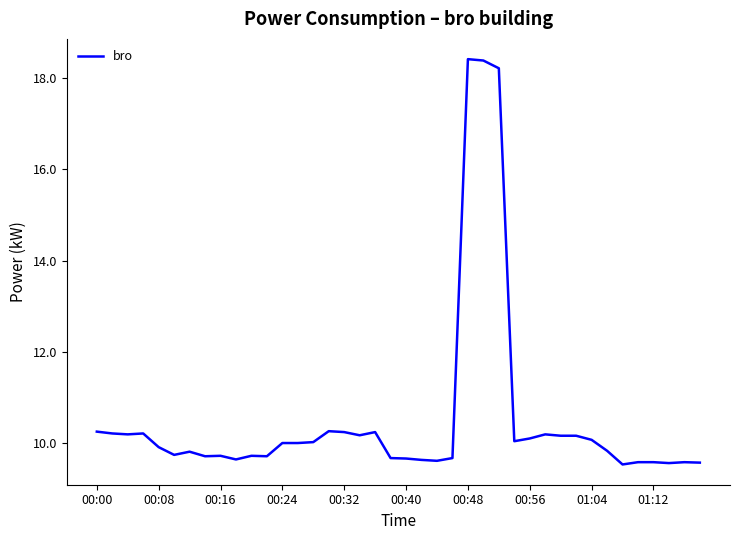

What is the difference between the maximum and minimum values?

8.9